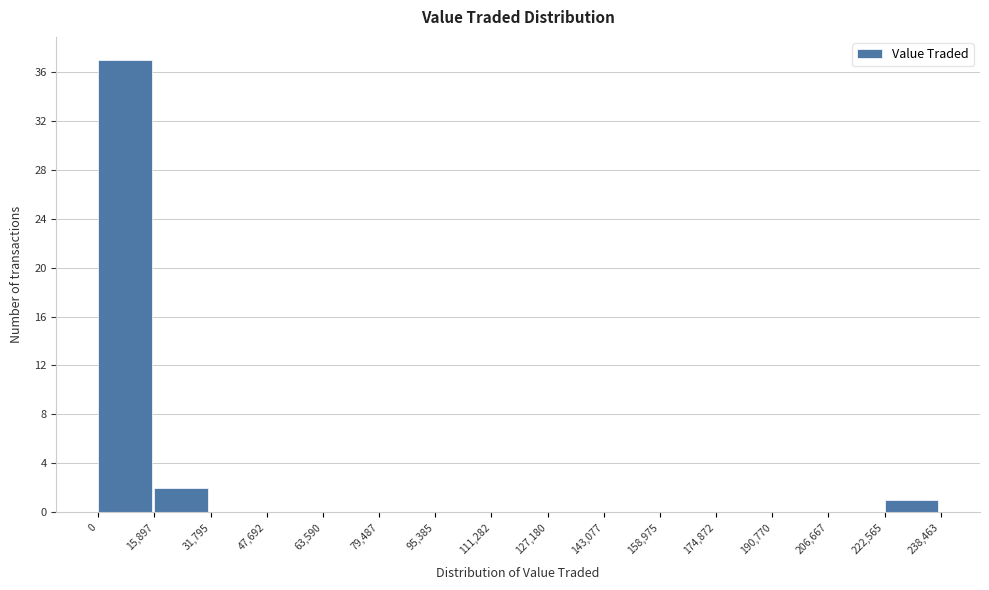

Reading left to right, list every bar in this chart as the range it spans on the x-axis followed by its height. The values are not printed on the chart, so give them approximately, as read against the axis.

0 to 15,897: 37
15,897 to 31,795: 2
31,795 to 47,692: 0
47,692 to 63,590: 0
63,590 to 79,487: 0
79,487 to 95,385: 0
95,385 to 111,282: 0
111,282 to 127,180: 0
127,180 to 143,077: 0
143,077 to 158,975: 0
158,975 to 174,872: 0
174,872 to 190,770: 0
190,770 to 206,667: 0
206,667 to 222,565: 0
222,565 to 238,463: 1